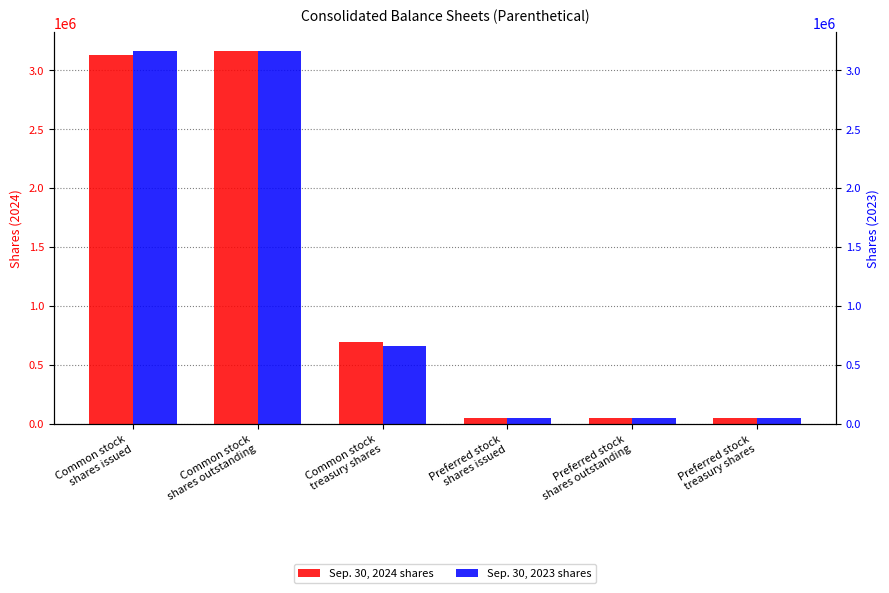

At how many categories does at least one series exceed 751070?

2